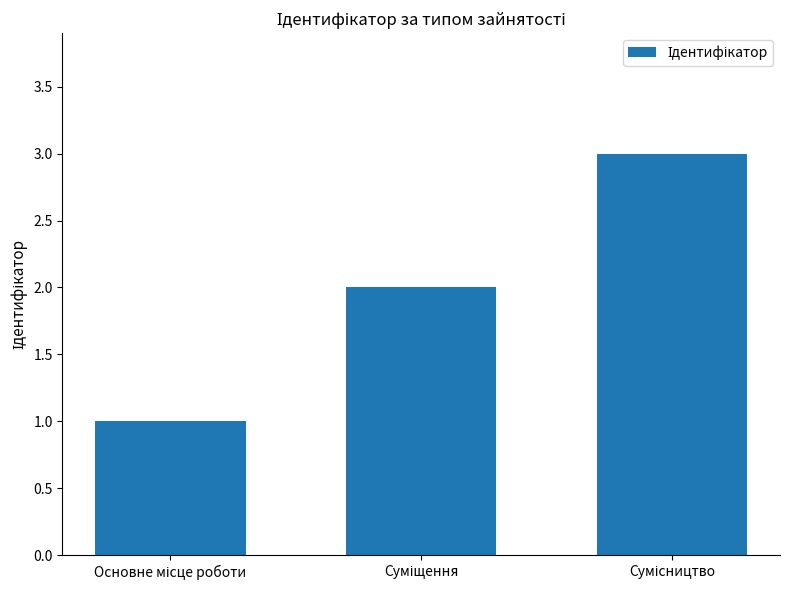

What is the maximum value shown in the chart?

3